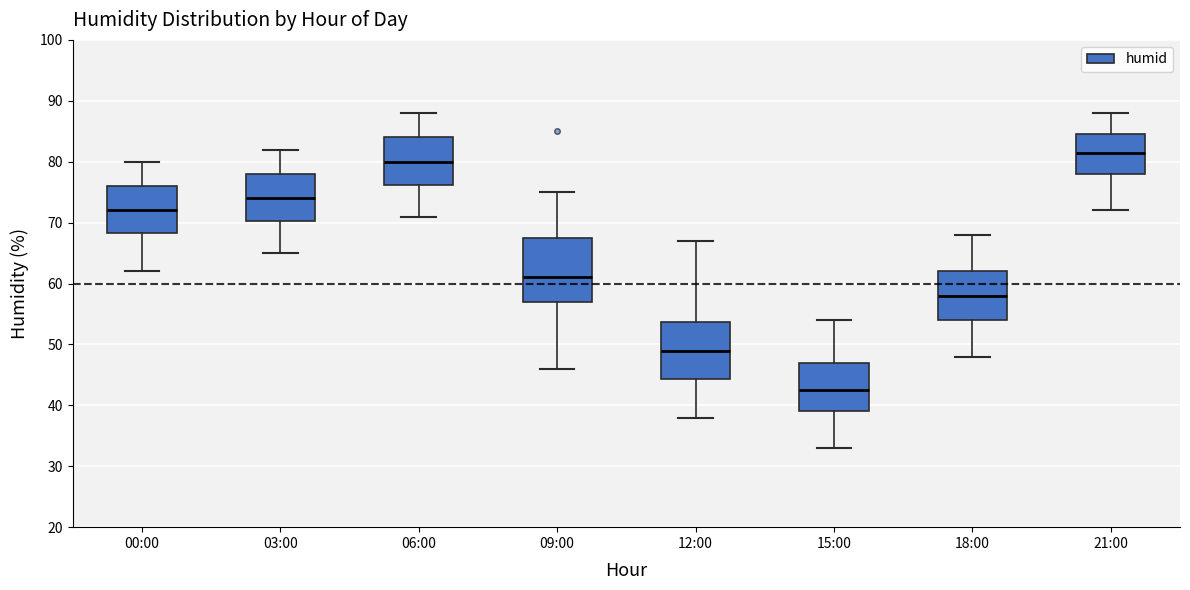

Where does the upper whisker of the box for 12:00 end on the y-axis? The values are not printed on the chart, so give them approximately, as read against the axis.

67